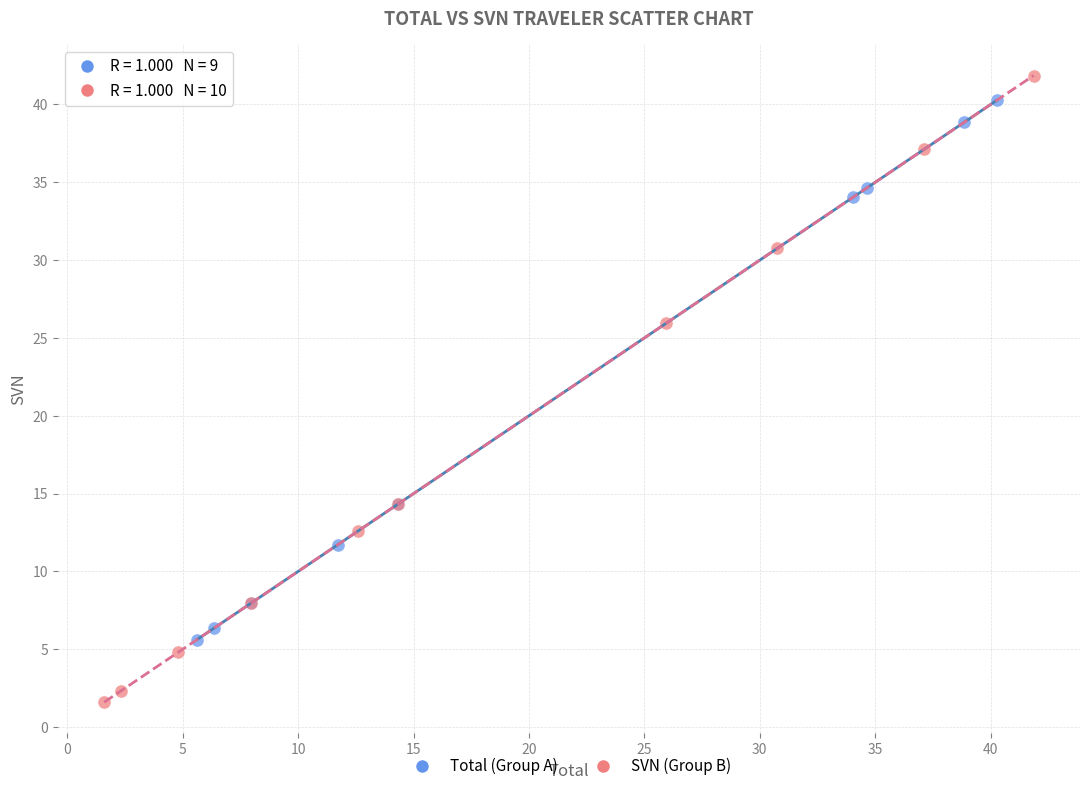

Which series has the largest Y range (max minus min)?

SVN (Group B)